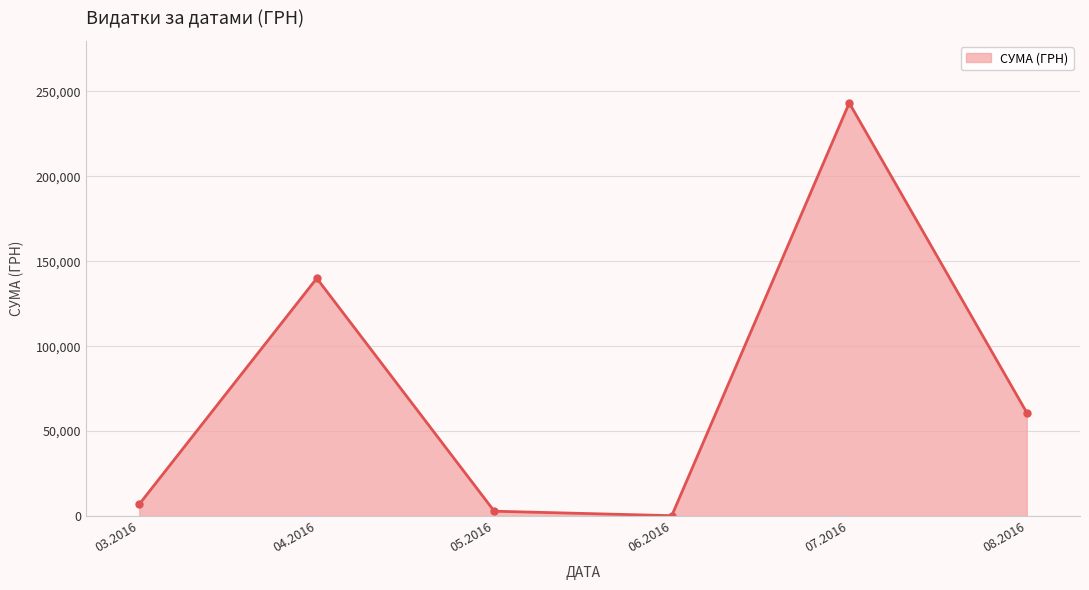

What is the sum of all values?

454118.9